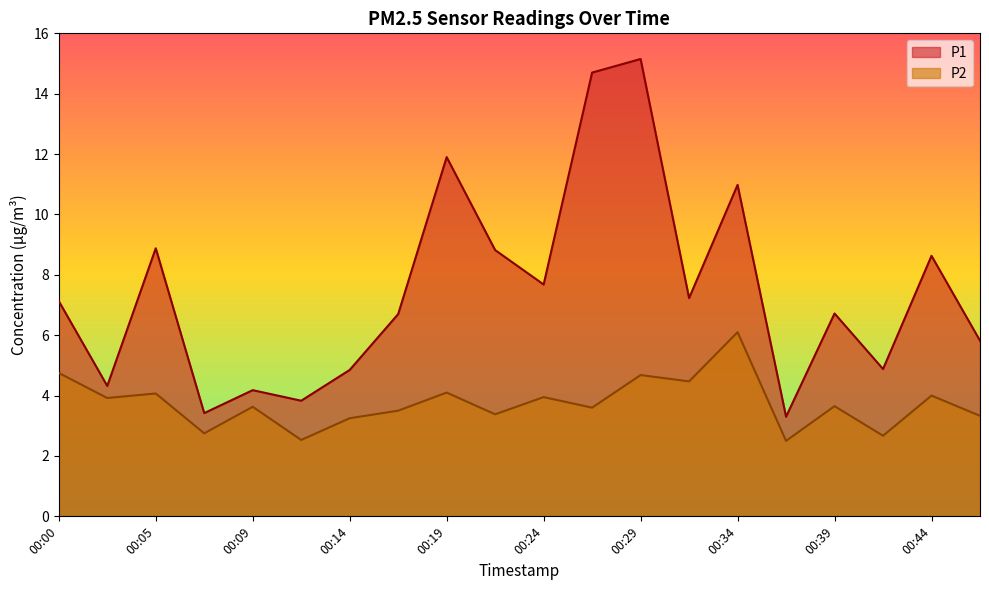

Between 00:34 and 00:36, which series saw the biggest shift?

P1